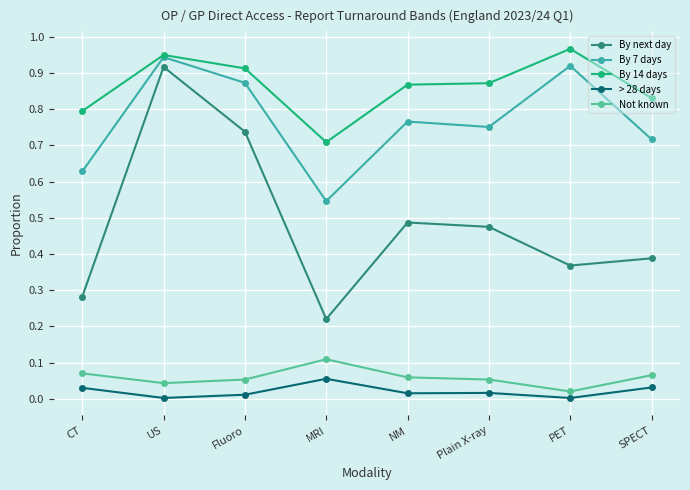

Where is the first local minimum for By 7 days?

MRI